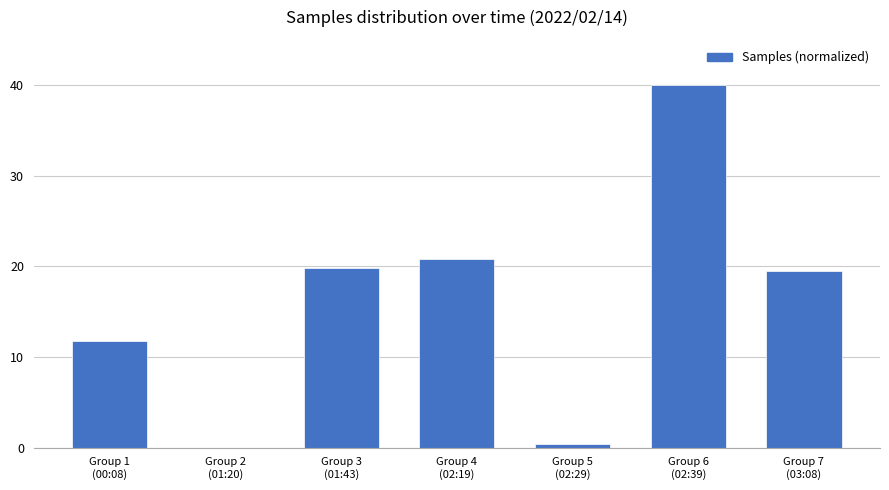

Reading right to left, what are all the values shown in this chart?

Group 7
(03:08)=19.5	Group 6
(02:39)=40.0	Group 5
(02:29)=0.4	Group 4
(02:19)=20.8	Group 3
(01:43)=19.8	Group 2
(01:20)=0.0	Group 1
(00:08)=11.8